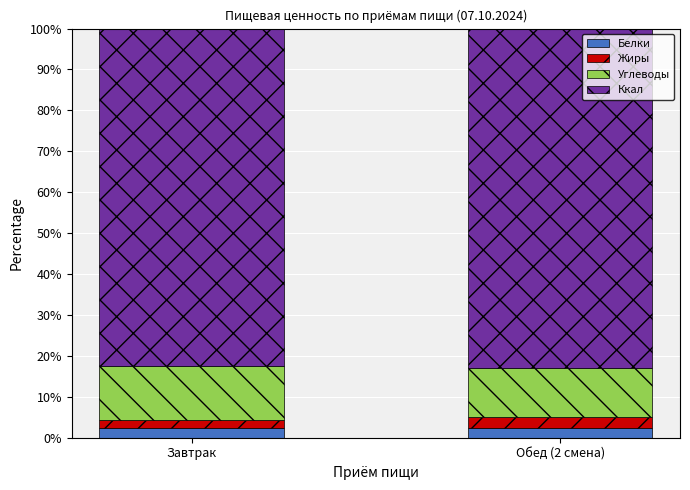

True or false: Белки has a value of 2.3 at Обед (2 смена).

True